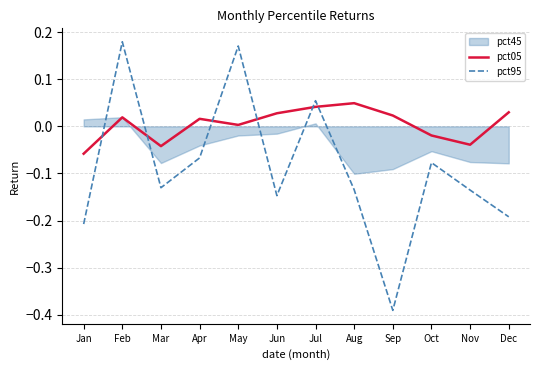

Does the chart display data point markers on the line(s)?

No